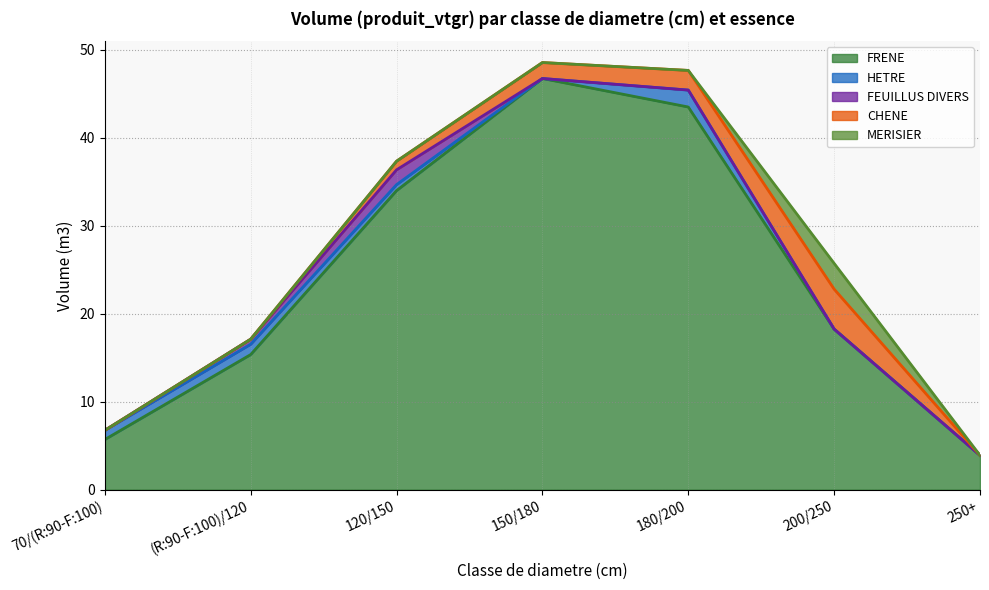

Is it true that FEUILLUS DIVERS equals 0.6 at 120/150?

False